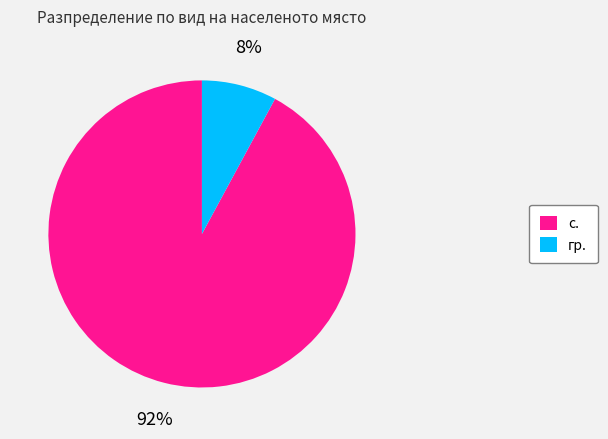

Which has a higher value, с. or гр.?

с.